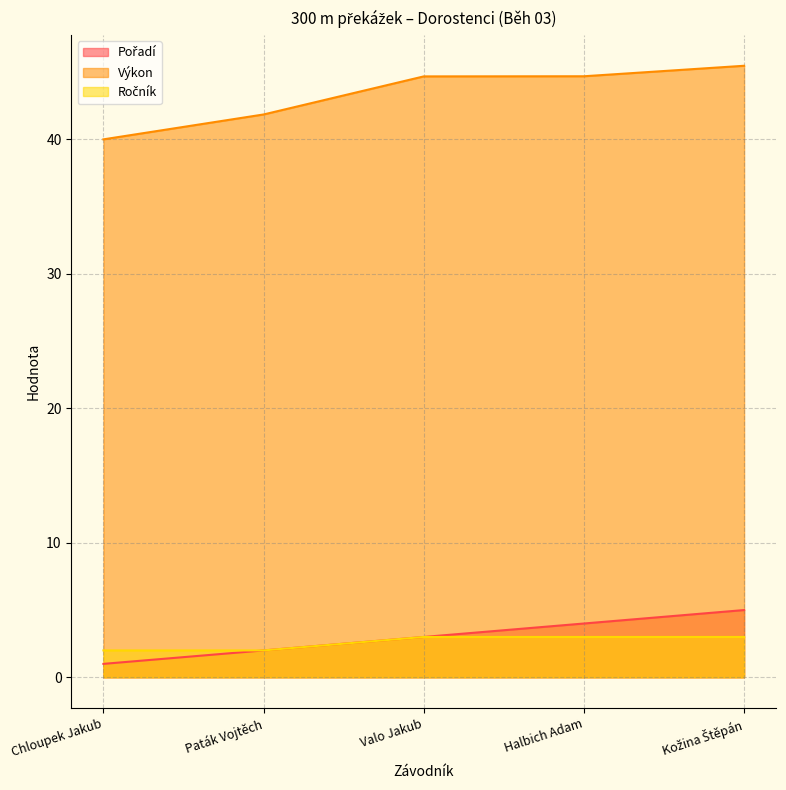

What position from the right is Chloupek Jakub?

5